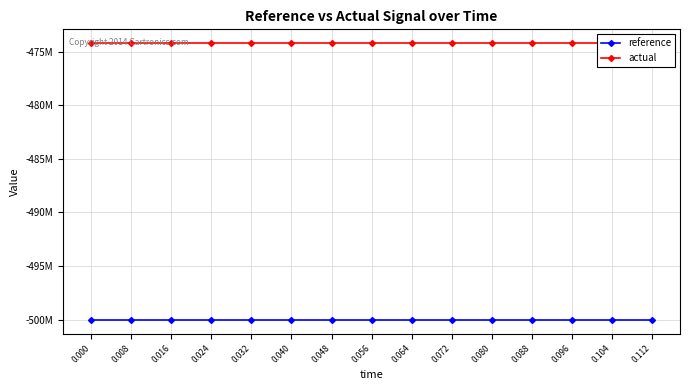

What is the spread (max minus min) of values at 0.096?

25776891.7